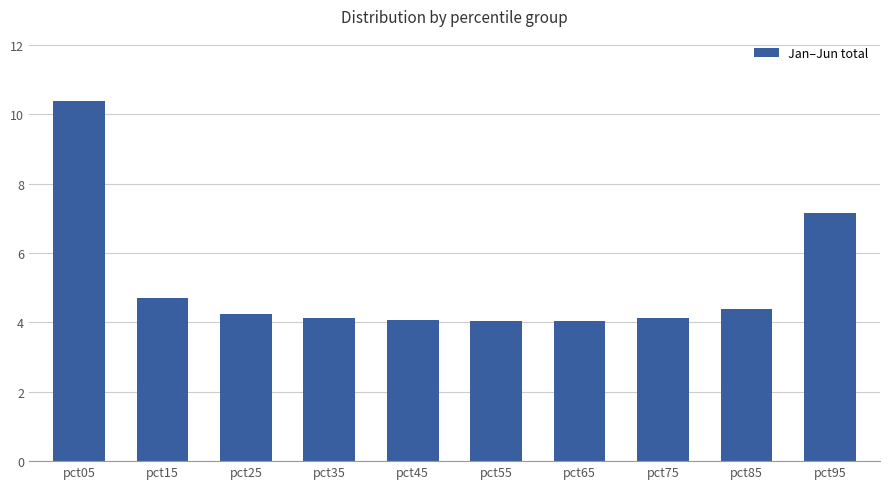

What is the change in value from pct15 to pct55?

-0.7